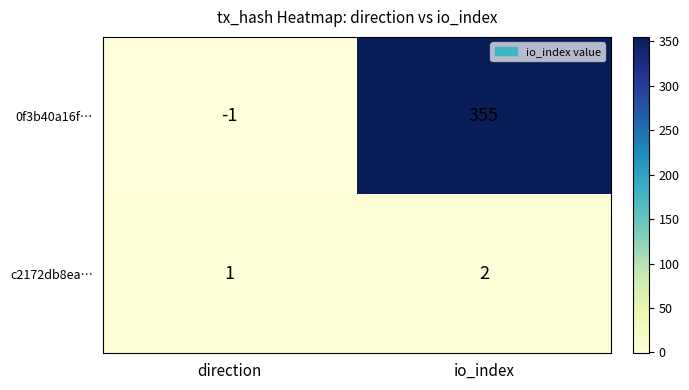

What is the sum of all 0f3b40a16f… values?

354